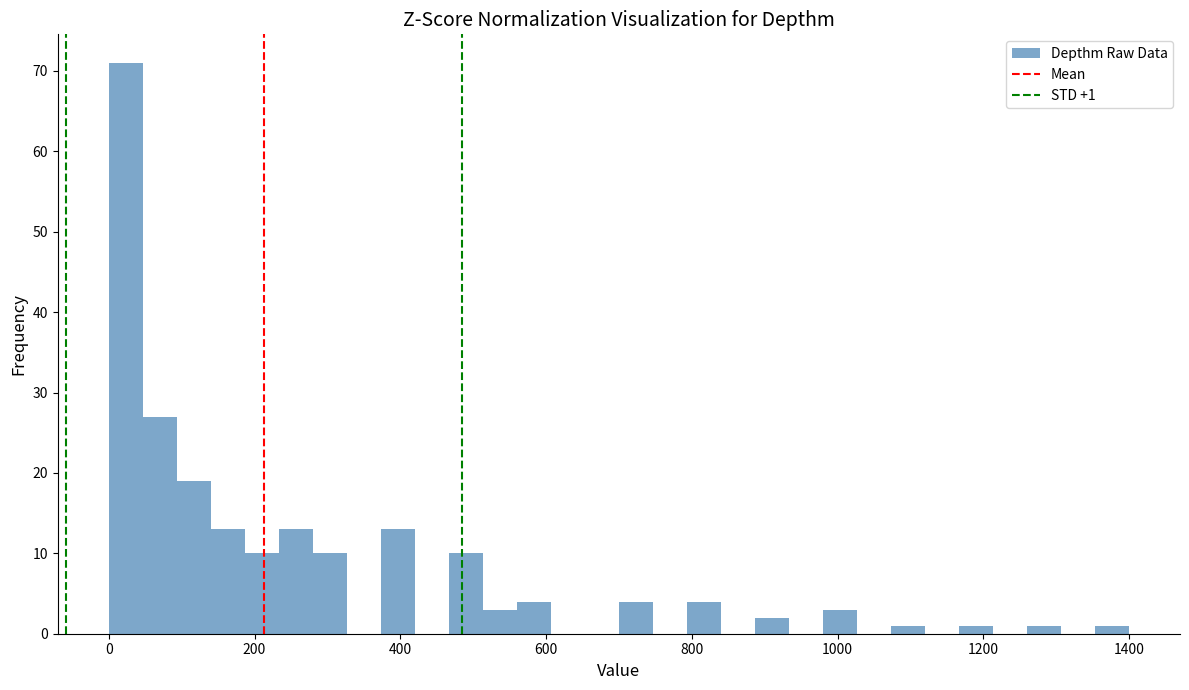

Read against the x-axis, roughly where is the centre of the tallest bar?

20